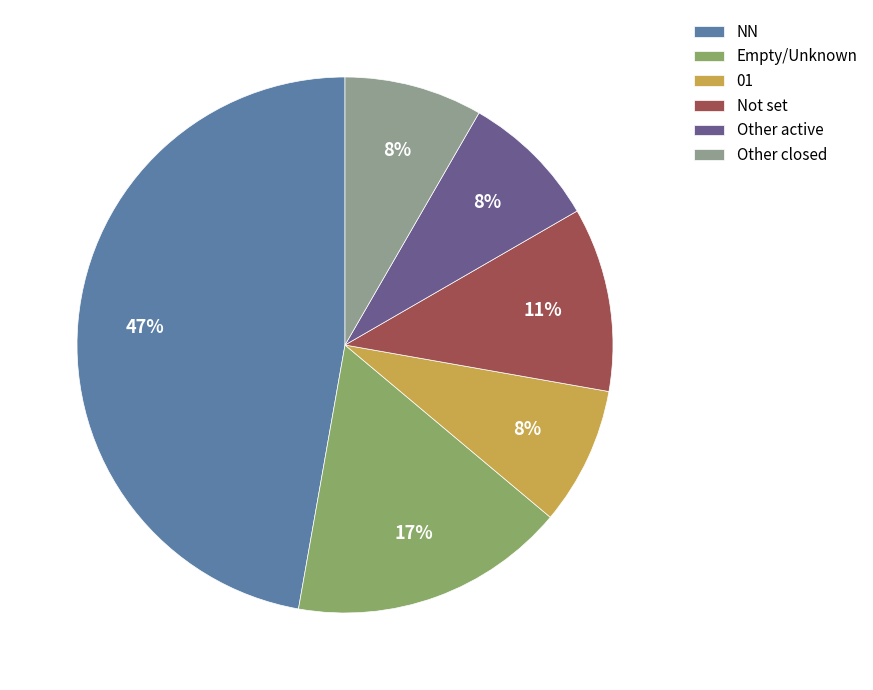

How many segments does this pie chart have?

6